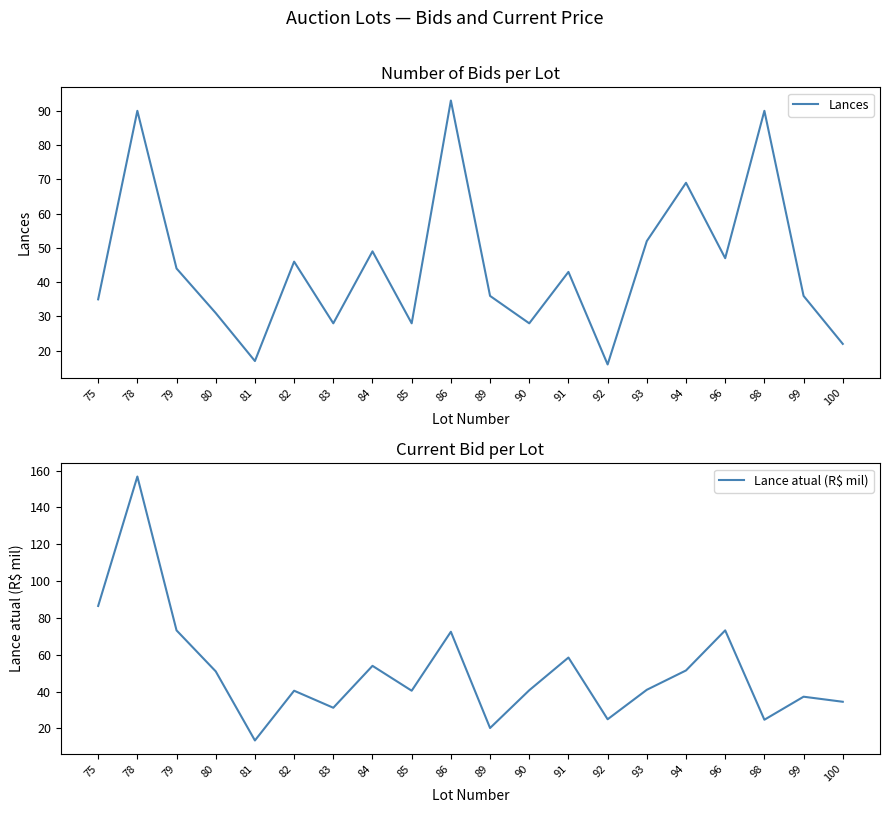

The Lance atual (R$ mil) series shows 37.2 at 99. True or false?

True